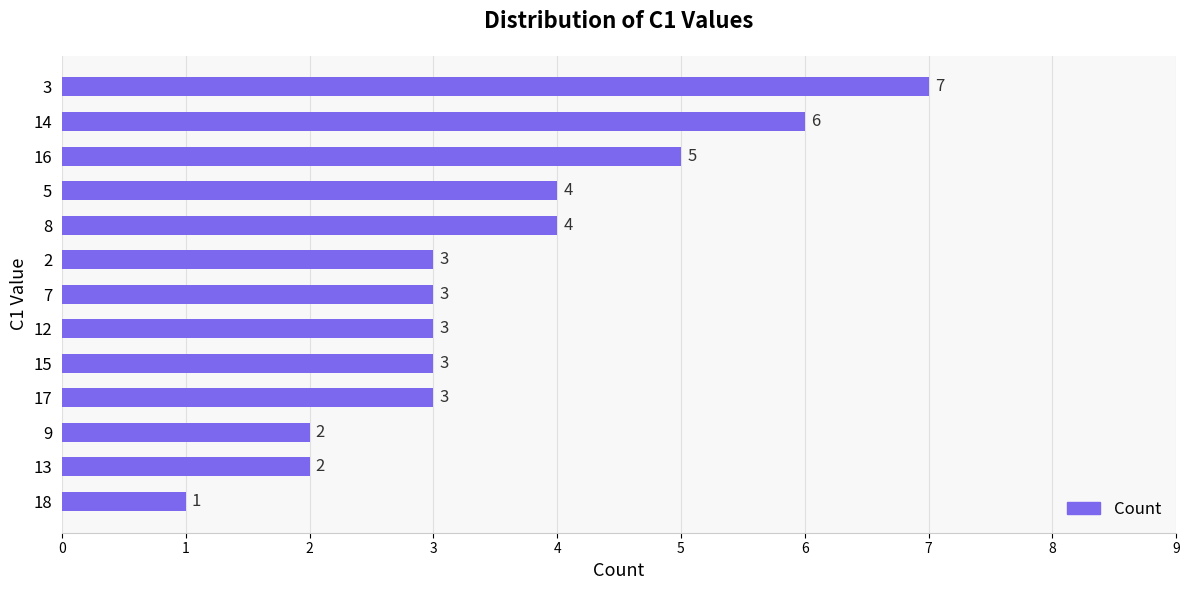

What is the greatest value displayed?

7